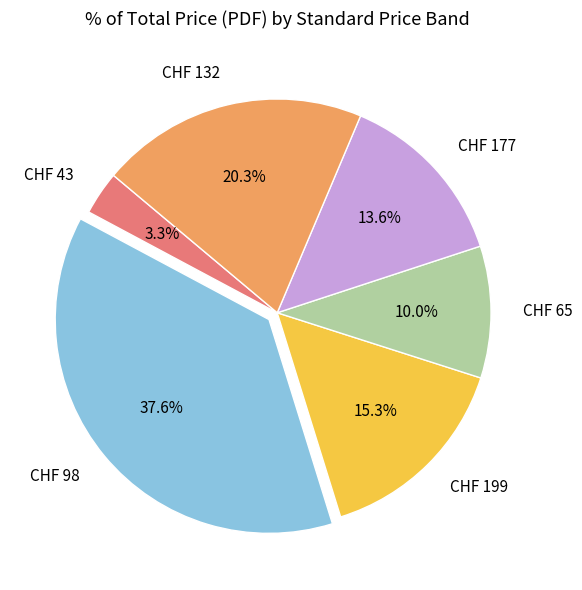

What is the smallest slice in the pie chart?

CHF 43